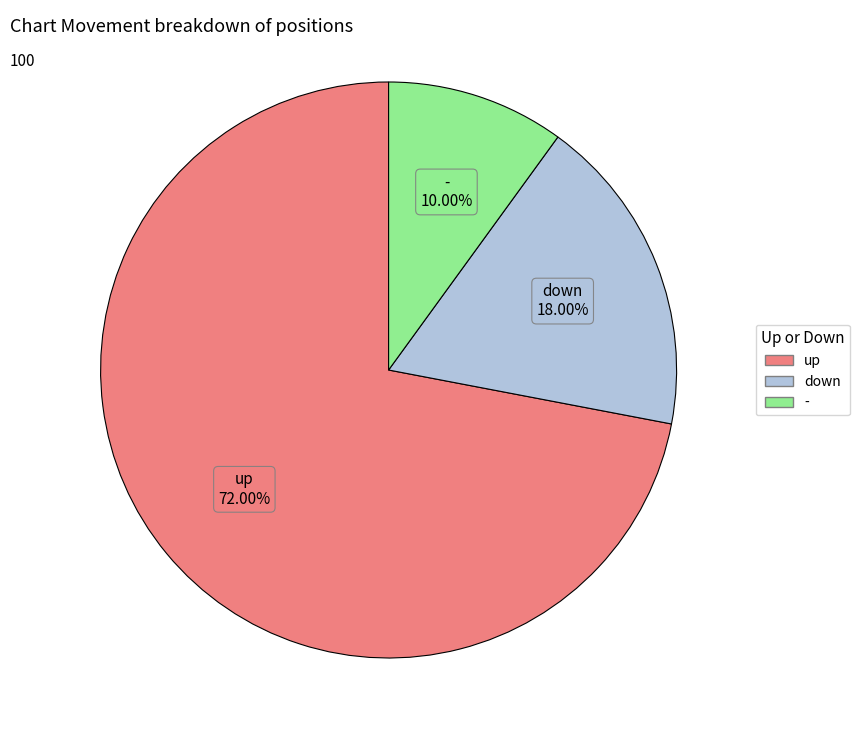

Does down account for over 50% of the chart?

No